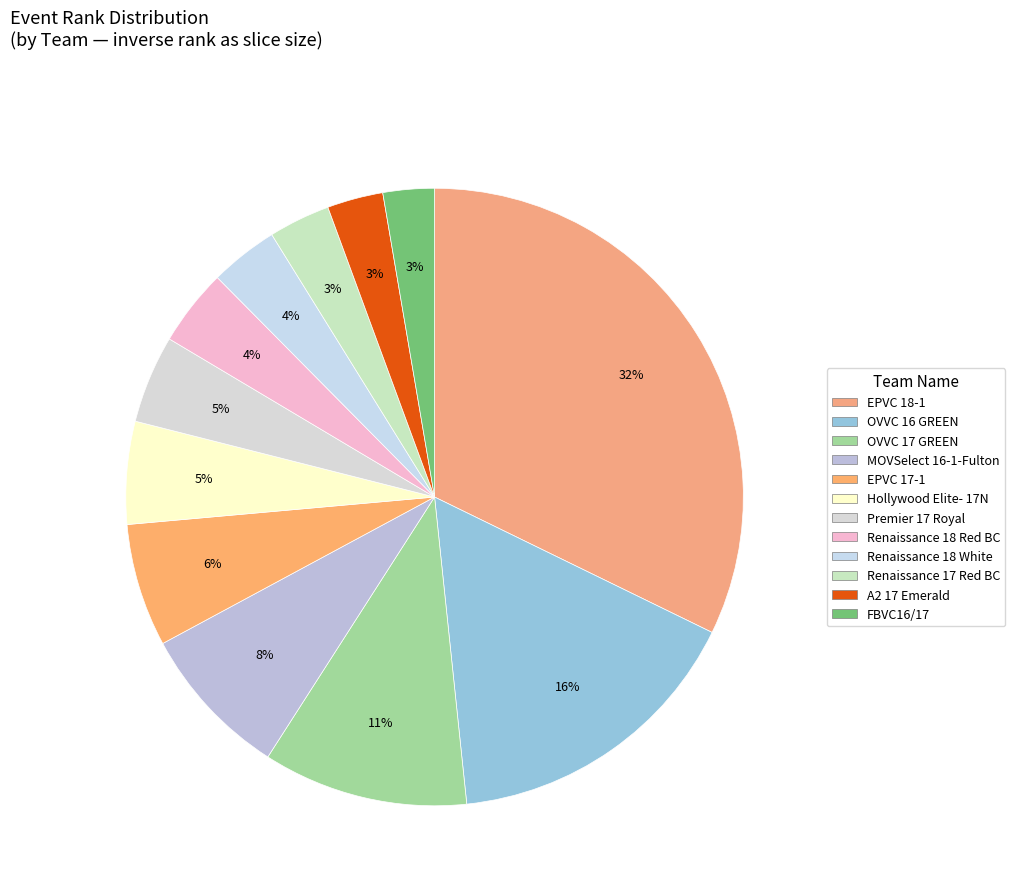

Do A2 17 Emerald and Hollywood Elite- 17N together represent more than half of the pie?

No